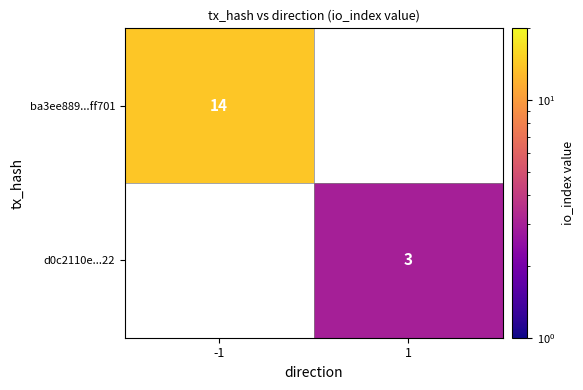

The value of ba3ee889...ff701 at -1 is 14. True or false?

True